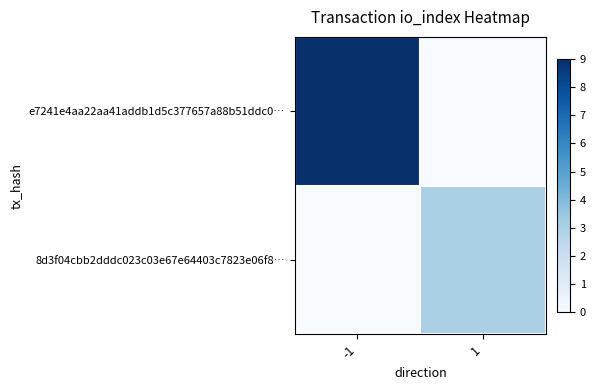

Reading right to left, transcribe all the data shown in this chart.

e7241e4aa22aa41addb1d5c377657a88b51ddc0…: 1=0	-1=9
8d3f04cbb2dddc023c03e67e64403c7823e06f8…: 1=3	-1=0